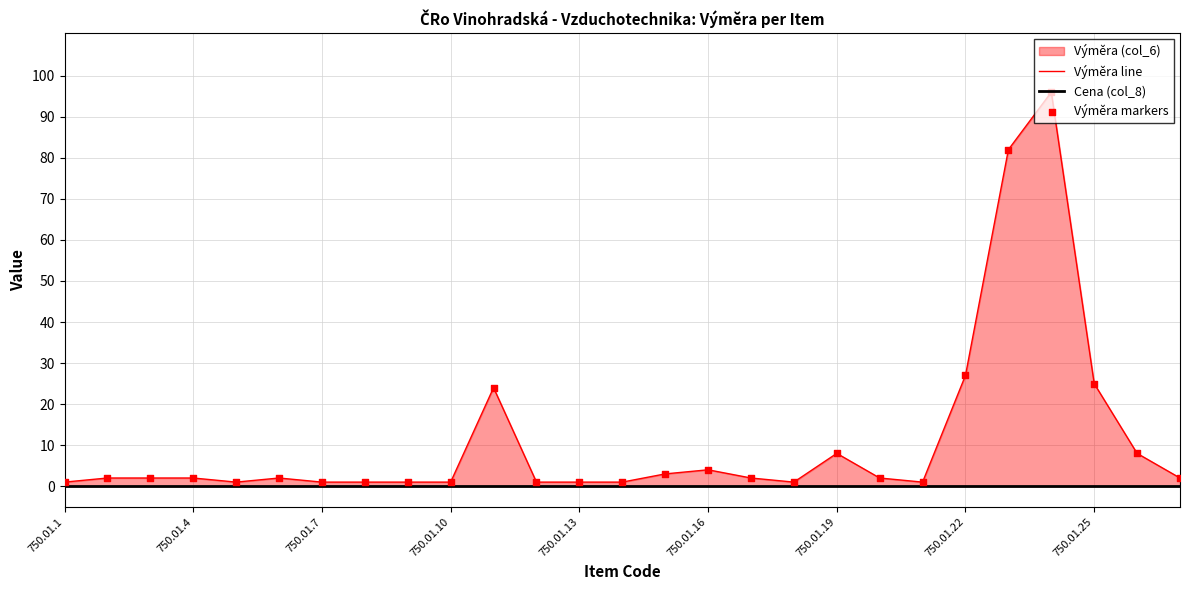

Which series has the largest total across all categories?

Výměra line